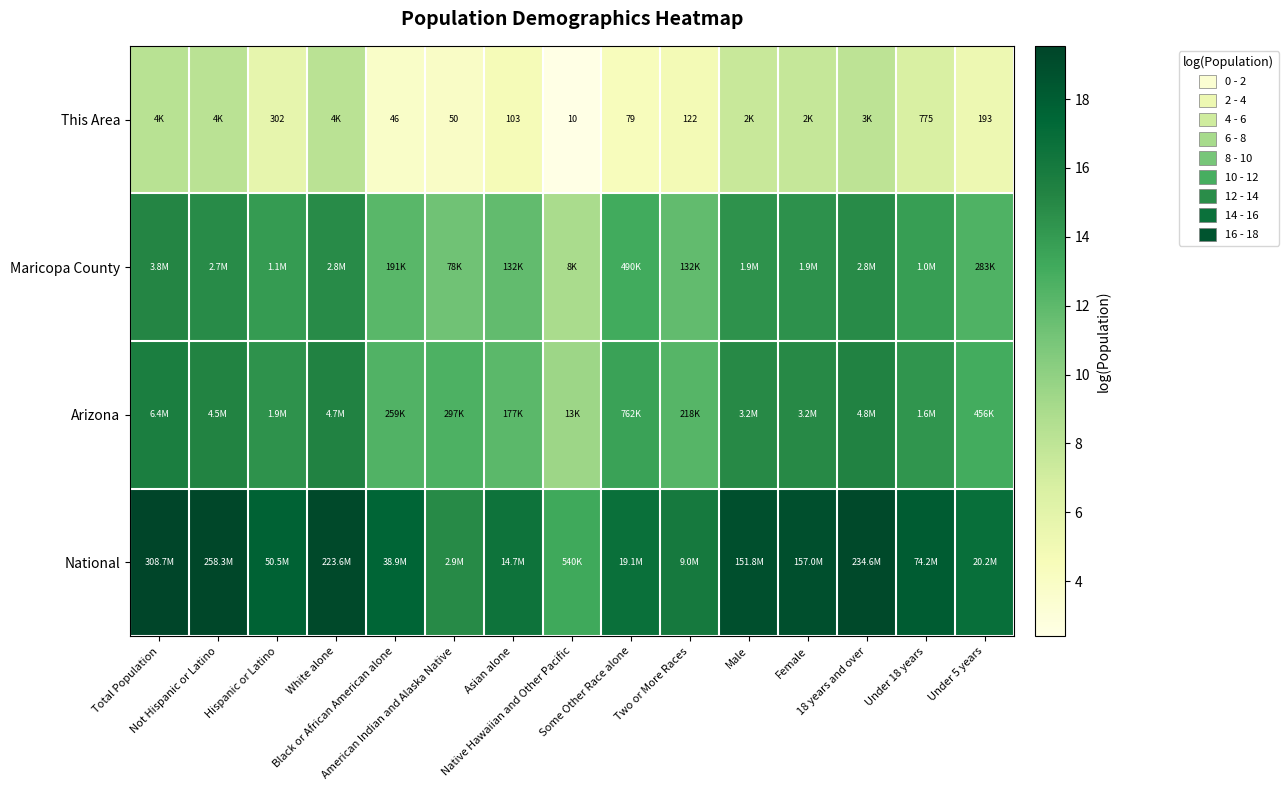

At how many categories does at least one series exceed 18?

7